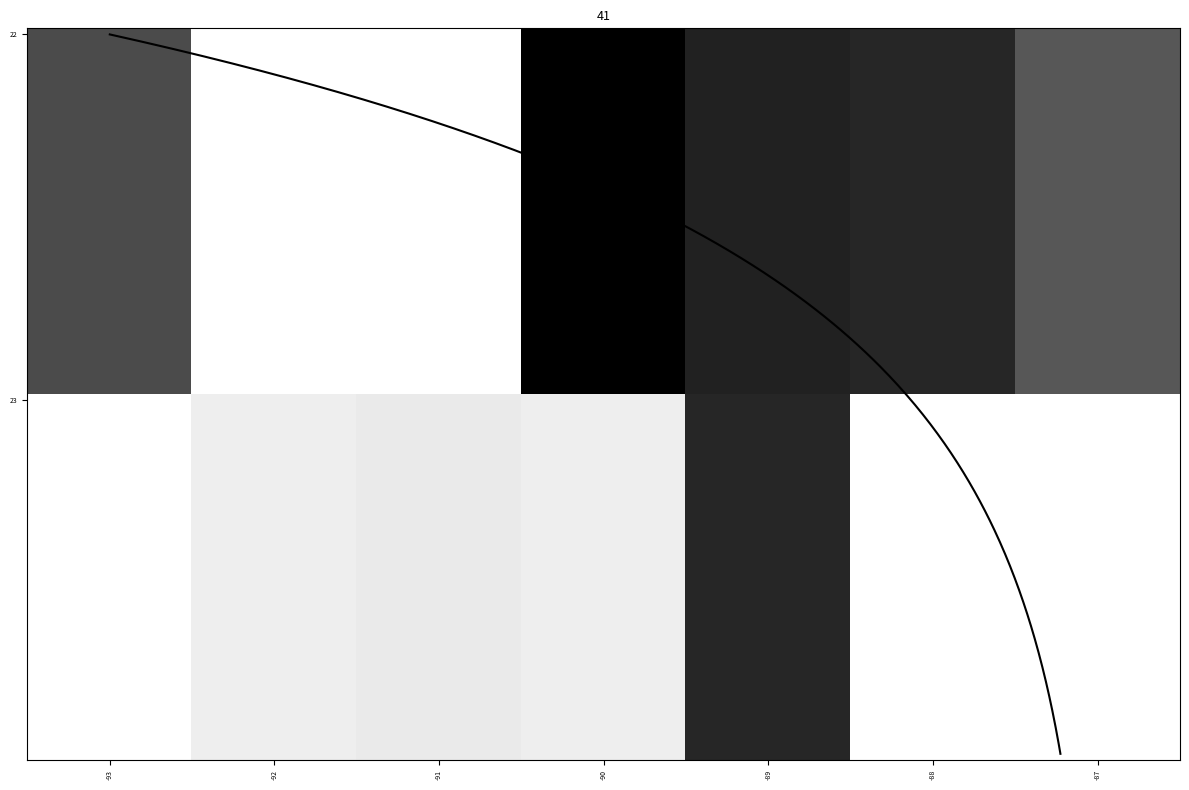

Does the chart have visible grid lines?

No